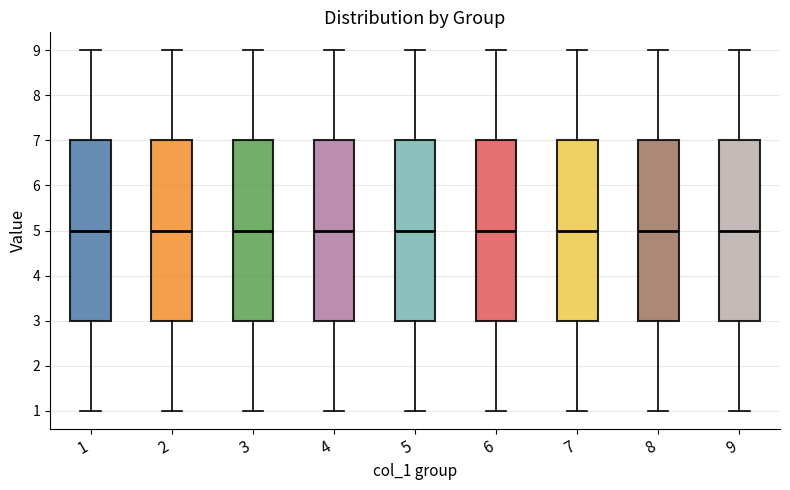

Reading left to right, transcribe this box plot: for each box, give where its median line is, the range the box spans, and where its two whiskers end, as read against the y-axis. The values are not printed on the chart, so give them approximately, as read against the axis.

1: median 5, box 3 to 7, whiskers 1 to 9
2: median 5, box 3 to 7, whiskers 1 to 9
3: median 5, box 3 to 7, whiskers 1 to 9
4: median 5, box 3 to 7, whiskers 1 to 9
5: median 5, box 3 to 7, whiskers 1 to 9
6: median 5, box 3 to 7, whiskers 1 to 9
7: median 5, box 3 to 7, whiskers 1 to 9
8: median 5, box 3 to 7, whiskers 1 to 9
9: median 5, box 3 to 7, whiskers 1 to 9